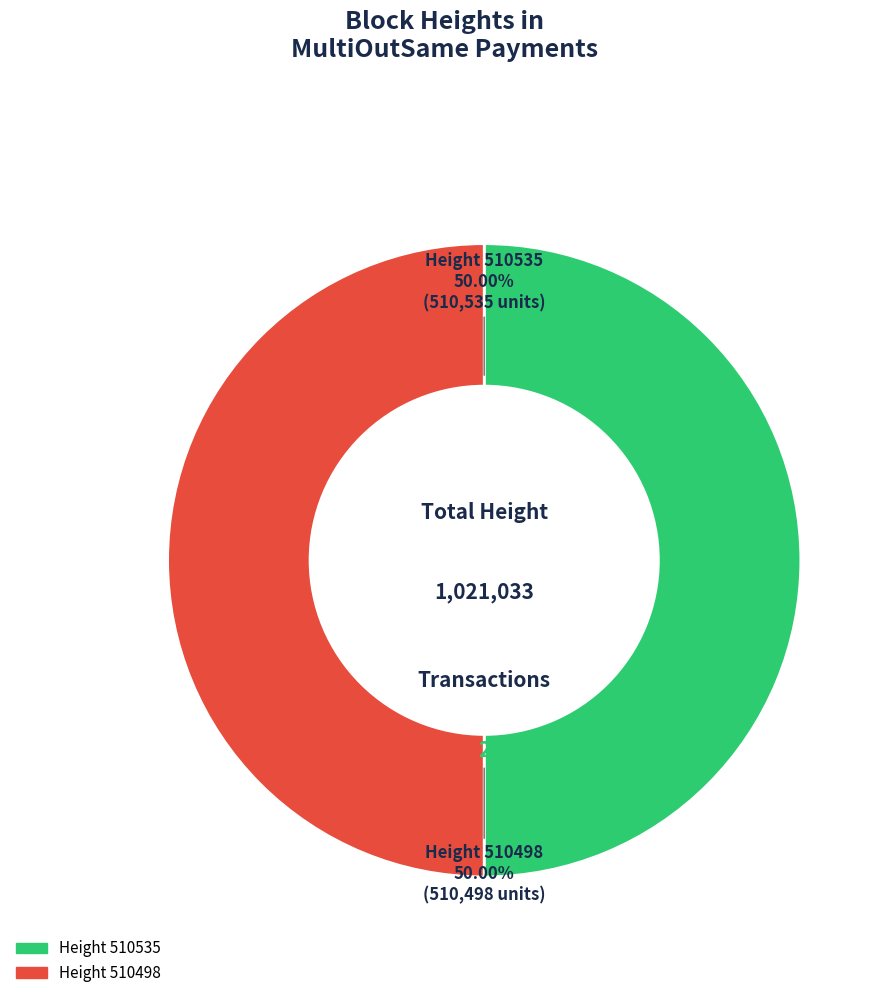

Rank the categories by value from highest to lowest.

510535, 510498